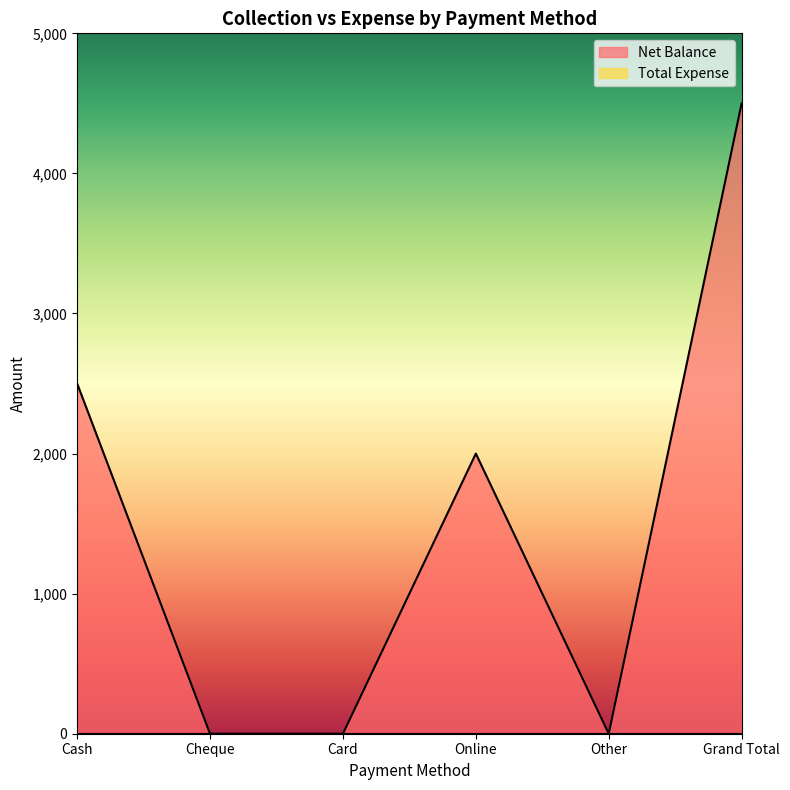

Rank the categories by value from highest to lowest.

Grand Total, Cash, Online, Cheque, Card, Other